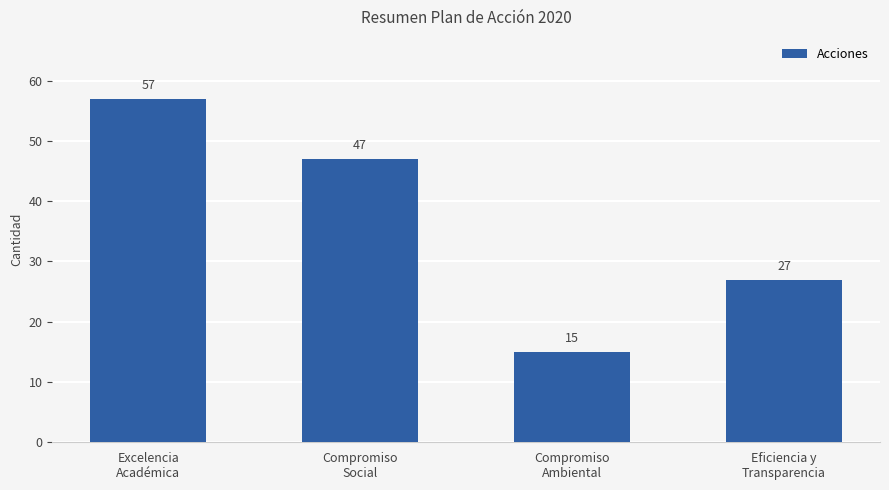

How many data points does each series have?

4